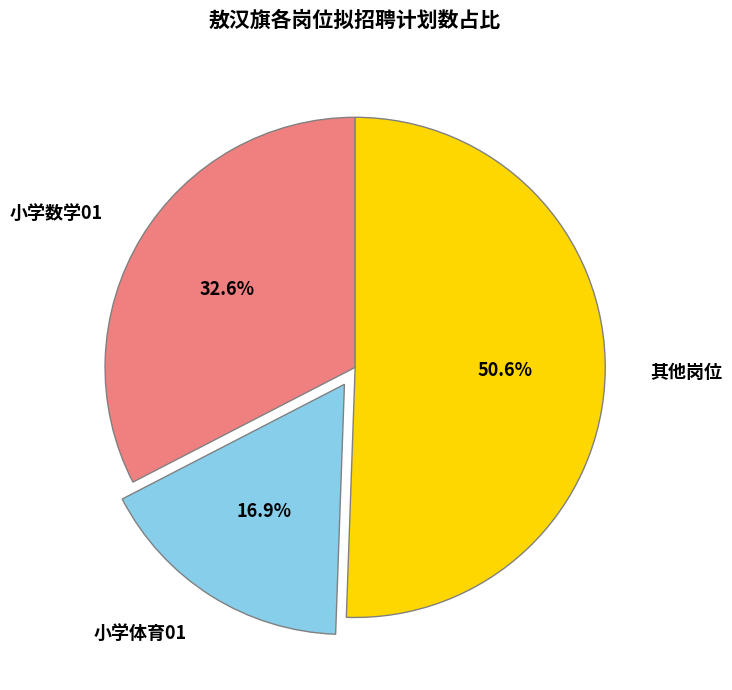

Rank the categories by value from lowest to highest.

小学体育01, 小学数学01, 其他岗位